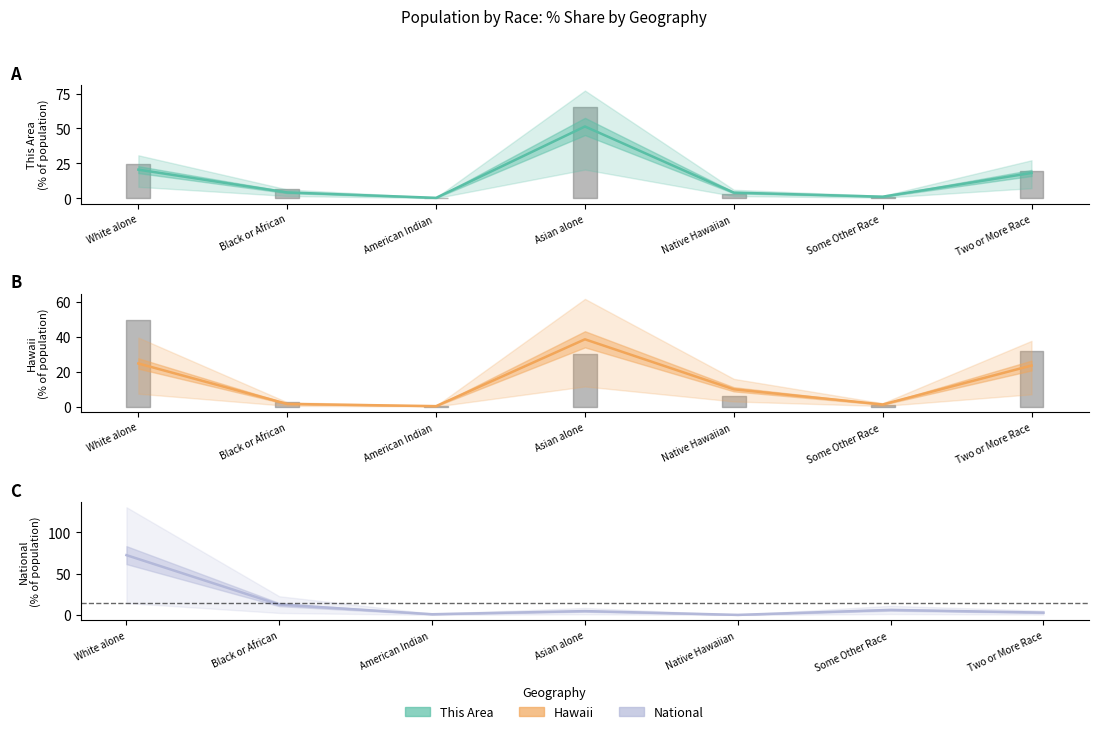

What is the minimum value shown in the chart?

0.2